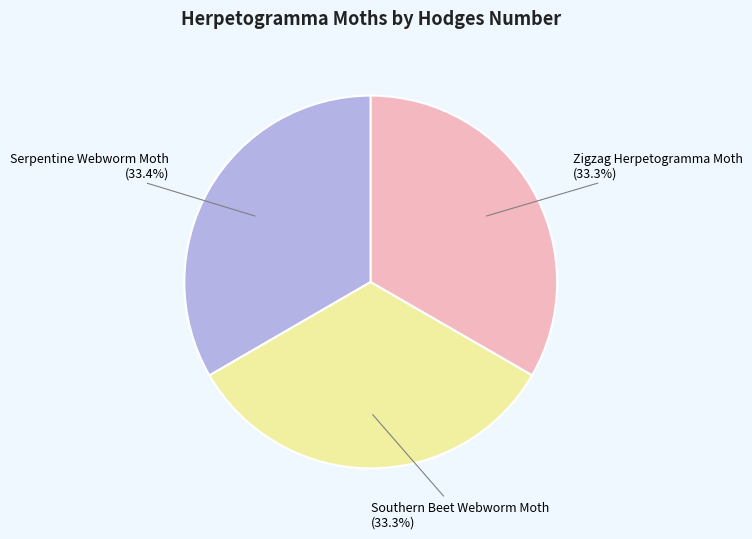

Is there a majority slice in this chart?

No